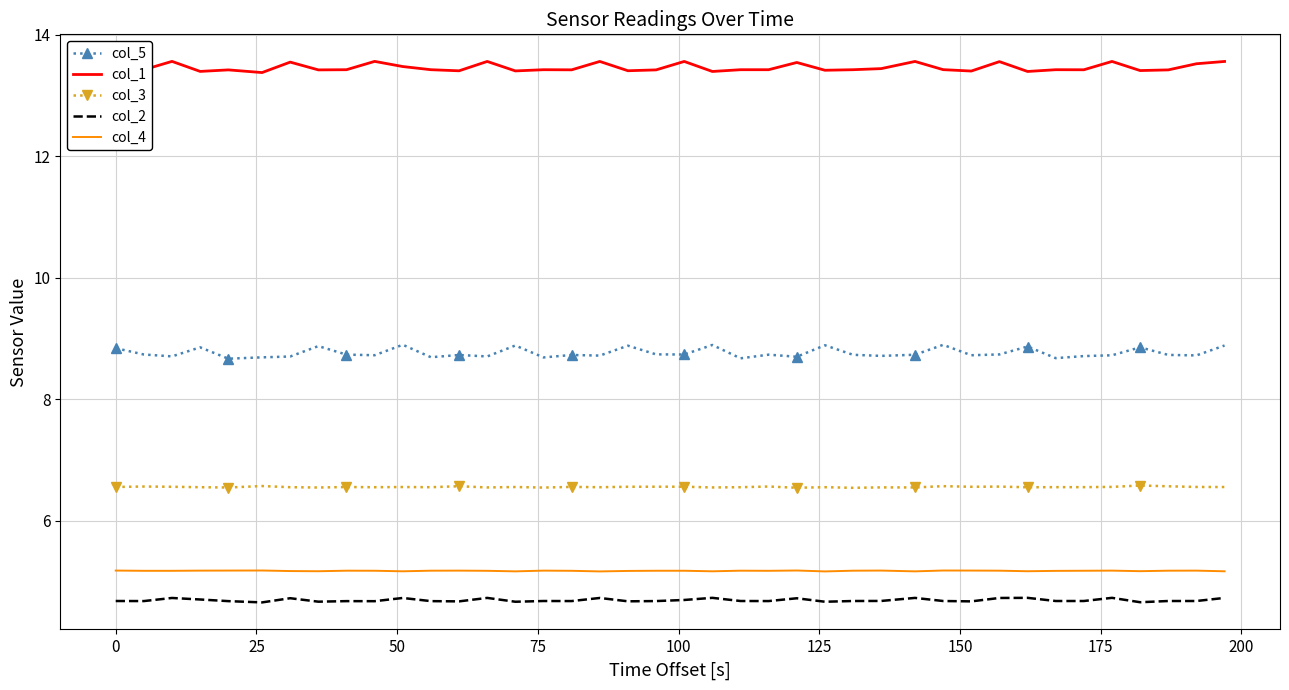

Which series has the widest spread of values?

col_5